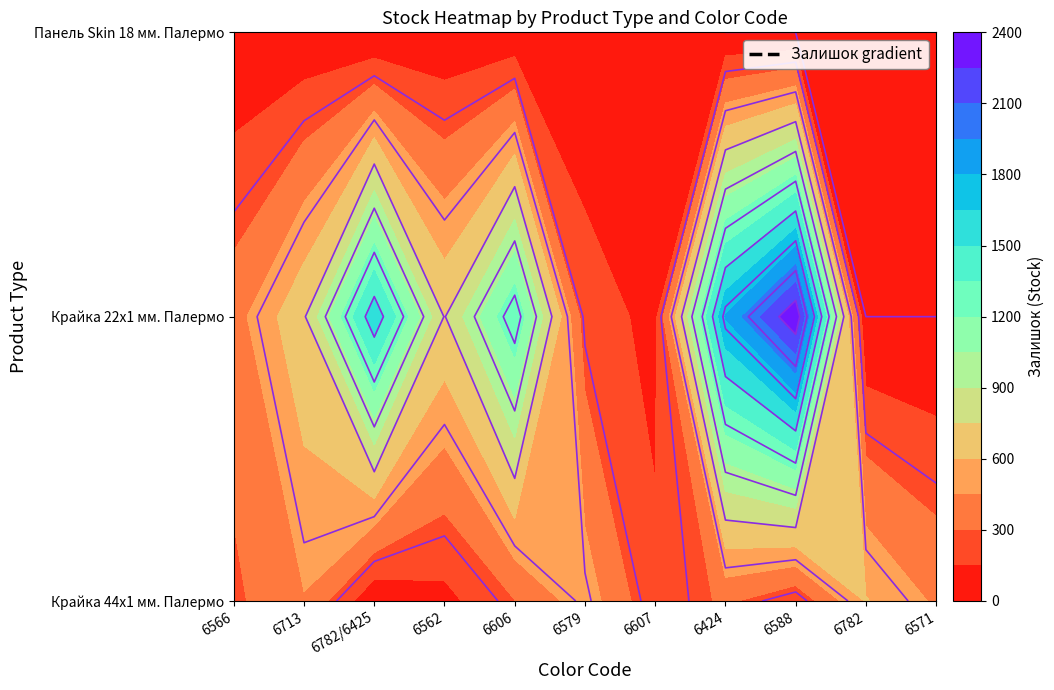

Is the value of Крайка 44x1 мм. Палермо at 6424 greater than the value of Панель Skin 18 мм. Палермо at 6571?

Yes